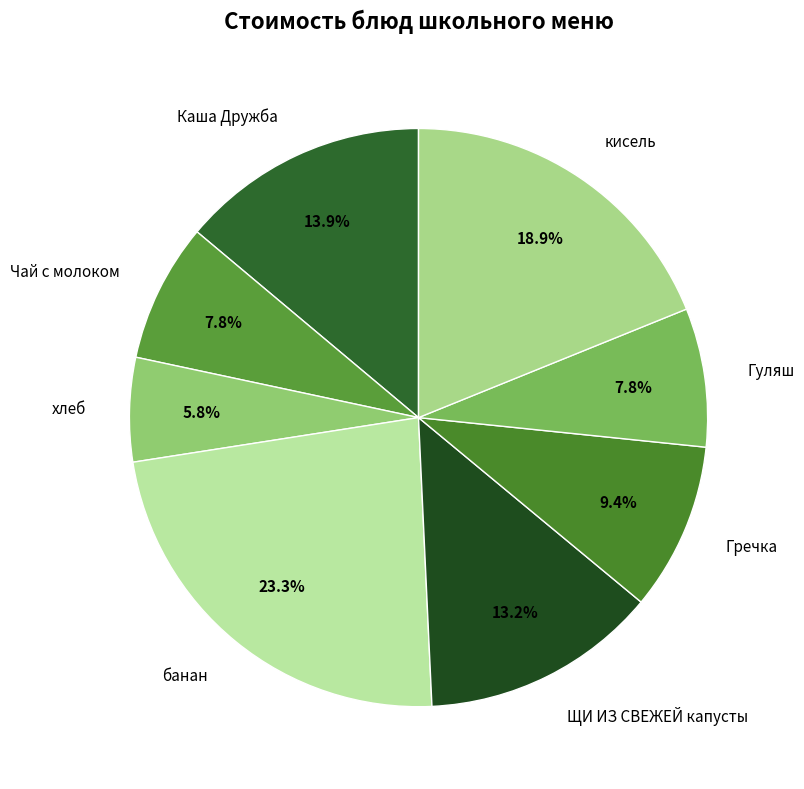

What is the smallest slice in the pie chart?

хлеб